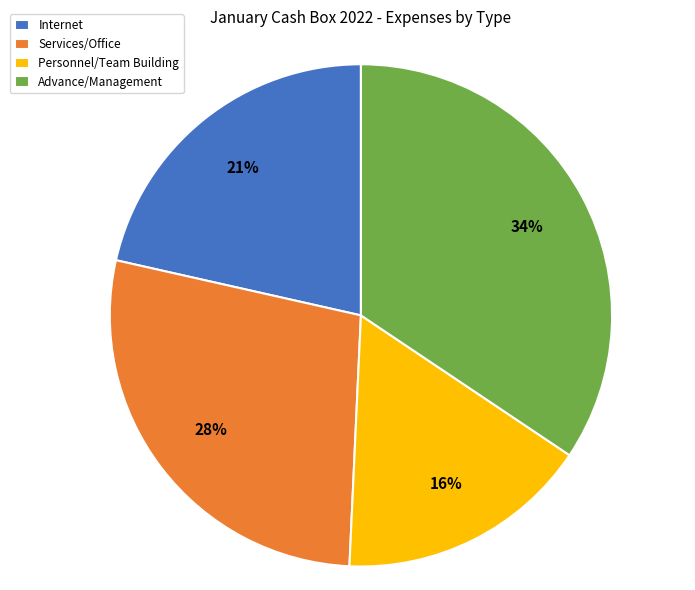

Is there a majority slice in this chart?

No